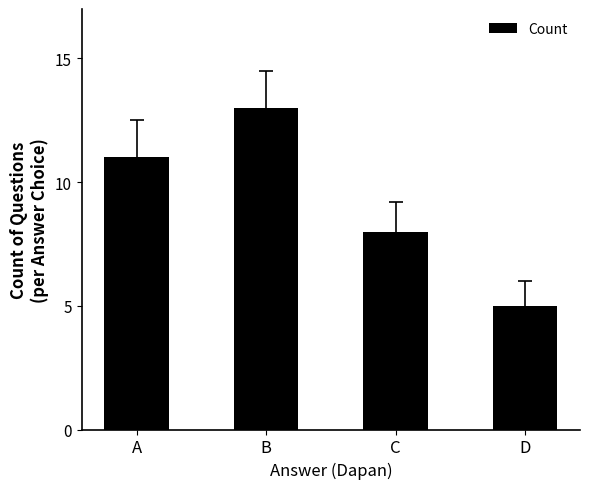

Reading right to left, what are all the values shown in this chart?

5	8	13	11